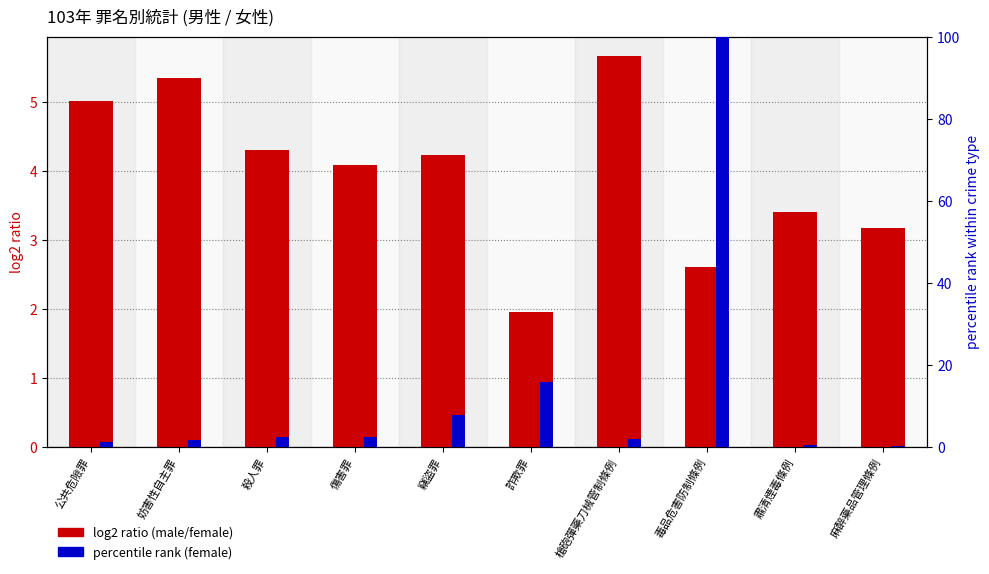

Which has a higher value, 竊盜罪 or 肅清煙毒條例?

竊盜罪